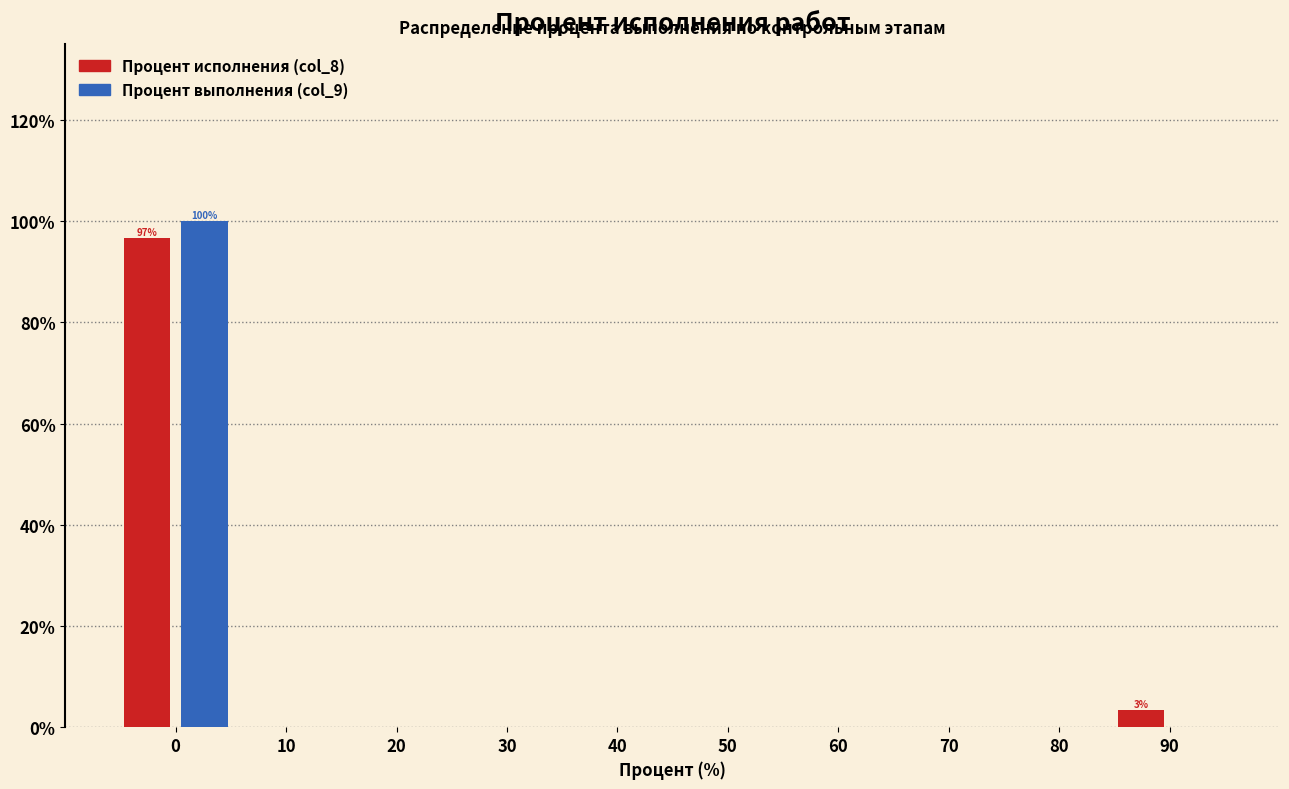

What are all the series names shown in the legend?

Процент исполнения (col_8), Процент выполнения (col_9)